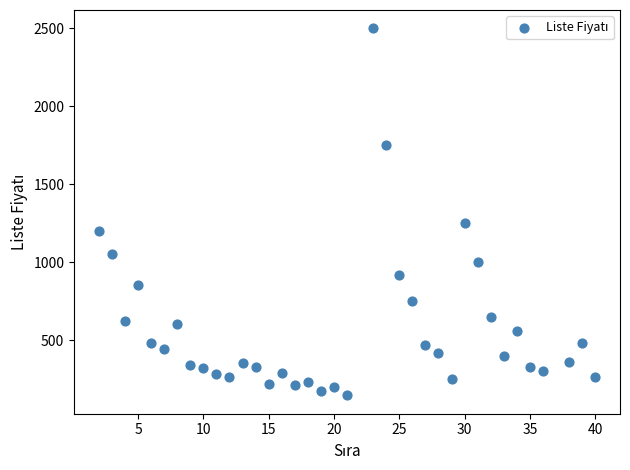

What Y value in the scatter plot is closest to 1322?

1250